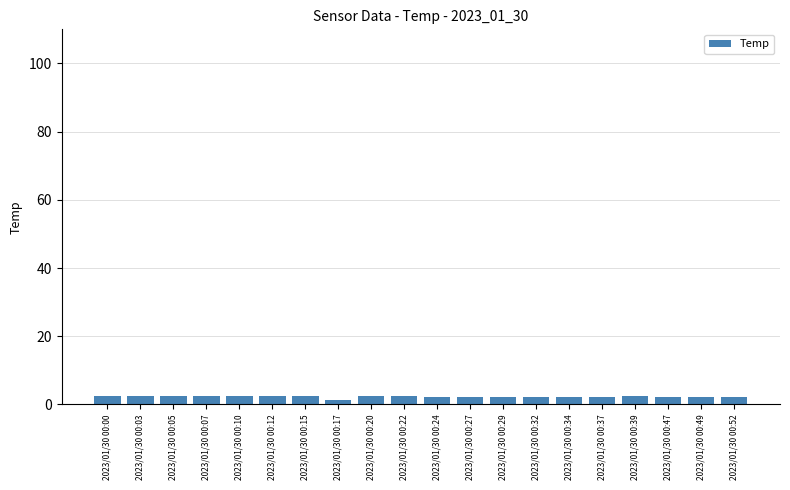

The chart shows a value of 2.5 at 2023/01/30 00:03. True or false?

True